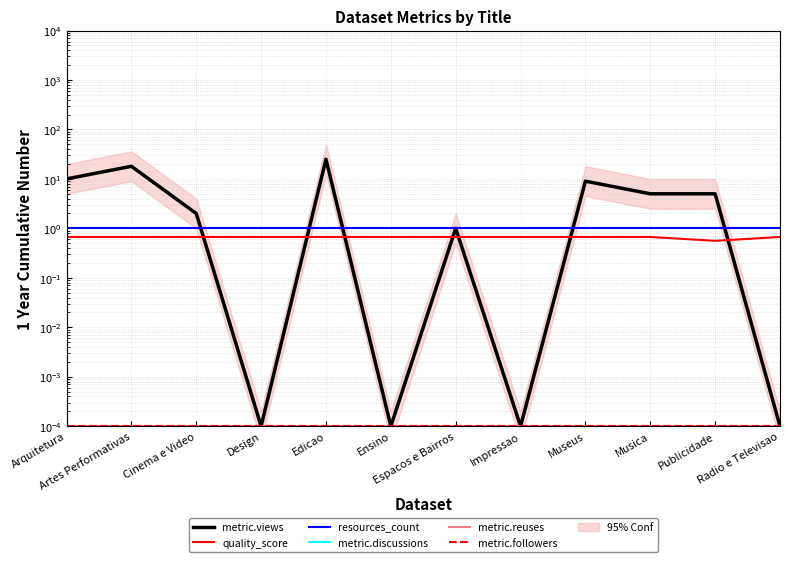

True or false: metric.discussions and metric.followers intersect in this chart.

False